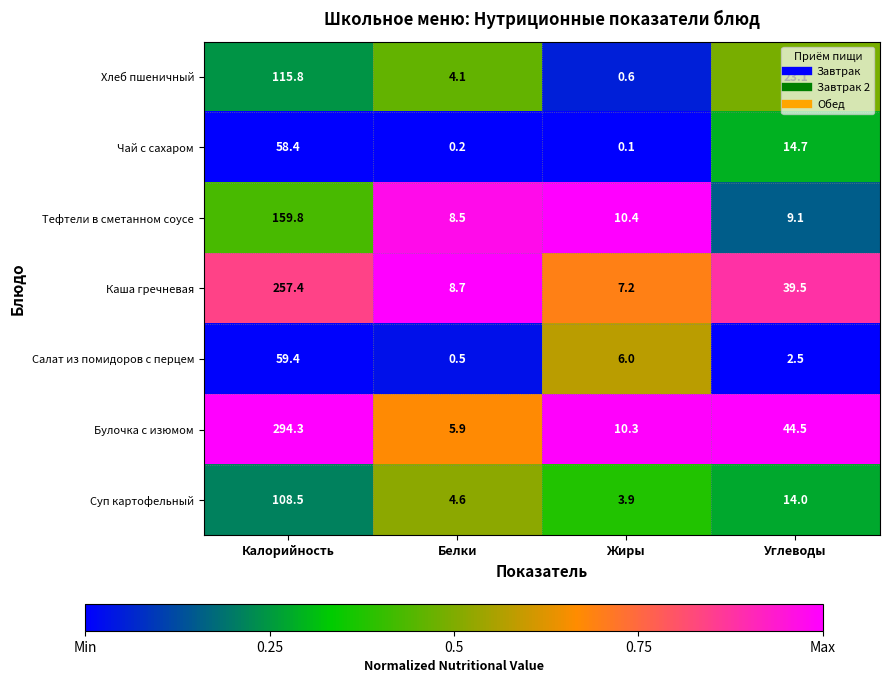

The Чай с сахаром series shows 0.2 at Белки. True or false?

True